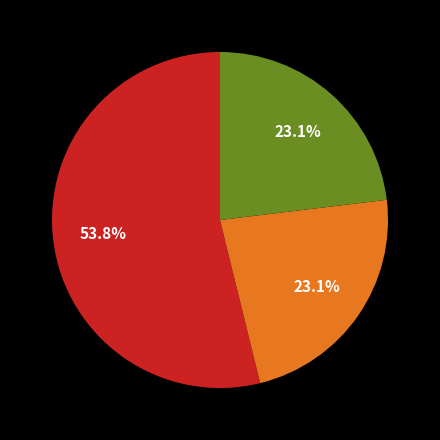

Does any single category account for the majority?

Yes